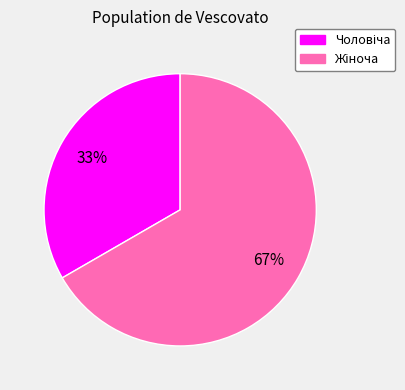

Does any single category account for the majority?

Yes